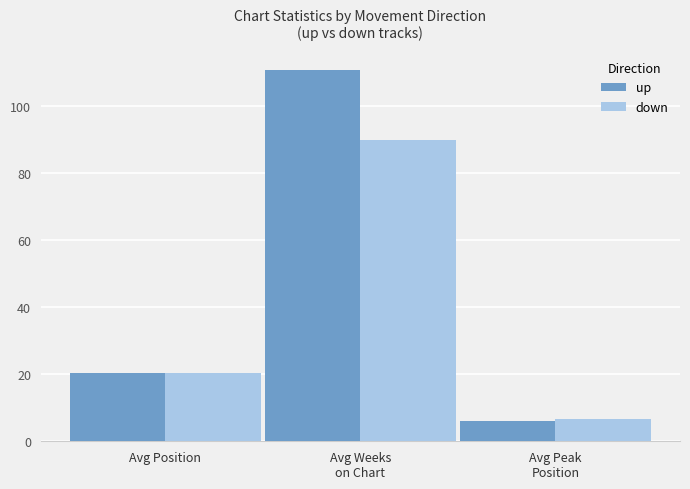

Which series has the widest spread of values?

up